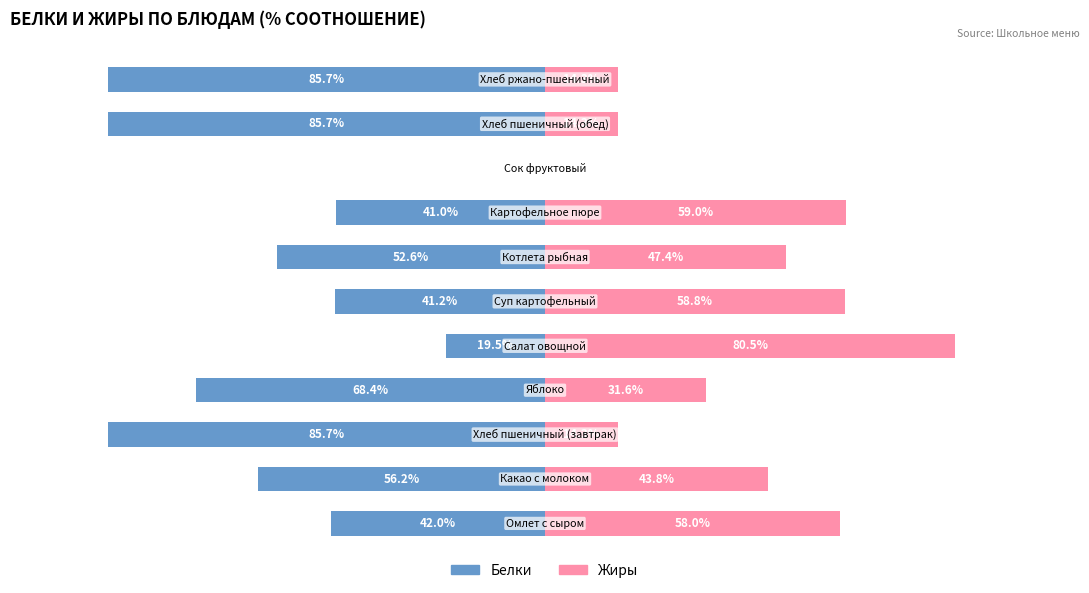

Is it true that Белки equals -44.8 at 10?

False